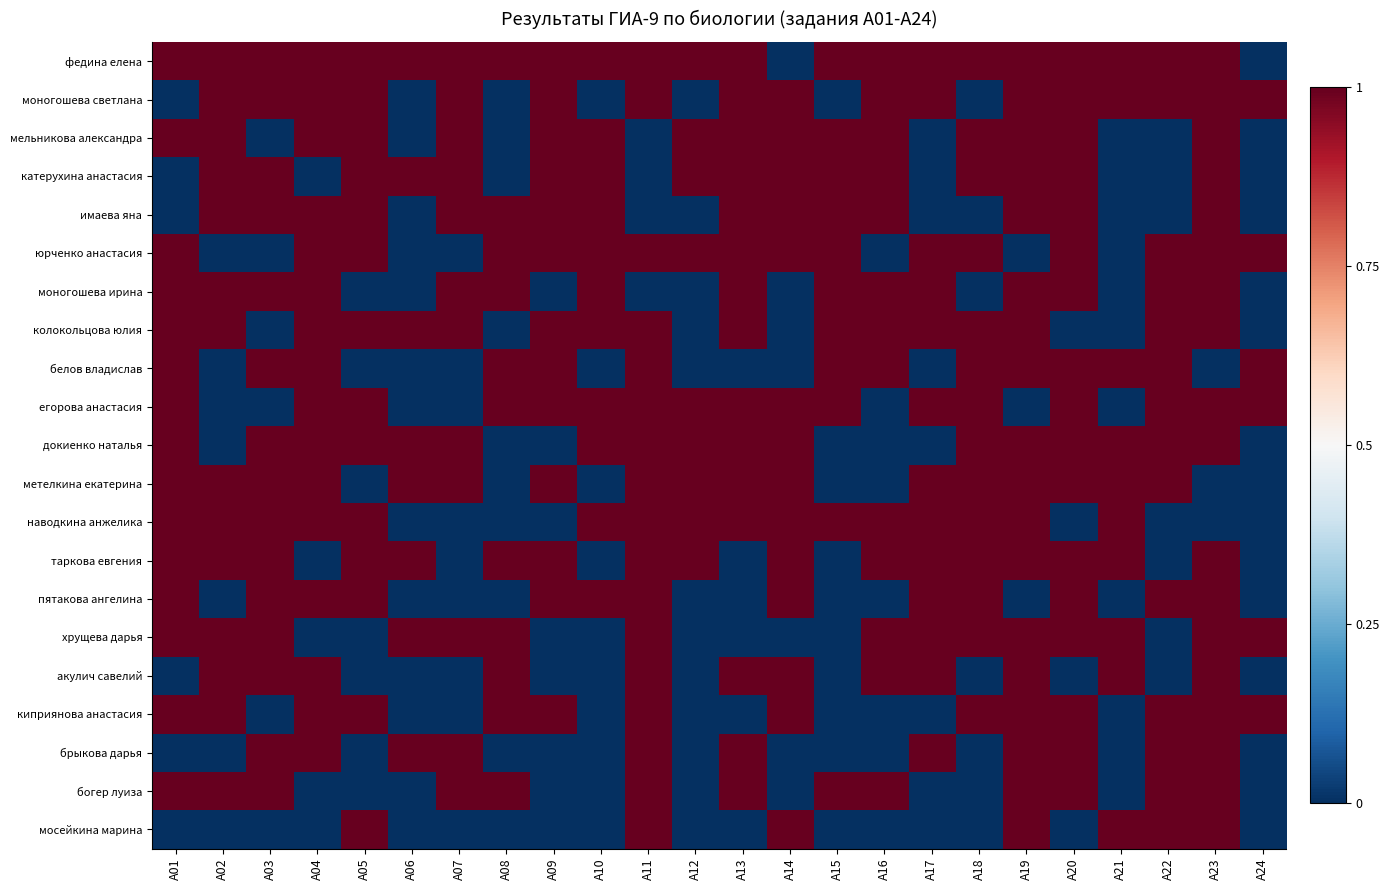

Reading left to right, list all the values displayed in this chart.

федина елена: A01=1	A02=1	A03=1	A04=1	A05=1	A06=1	A07=1	A08=1	A09=1	A10=1	A11=1	A12=1	A13=1	A14=0	A15=1	A16=1	A17=1	A18=1	A19=1	A20=1	A21=1	A22=1	A23=1	A24=0
моногошева светлана: A01=0	A02=1	A03=1	A04=1	A05=1	A06=0	A07=1	A08=0	A09=1	A10=0	A11=1	A12=0	A13=1	A14=1	A15=0	A16=1	A17=1	A18=0	A19=1	A20=1	A21=1	A22=1	A23=1	A24=1
мельникова александра: A01=1	A02=1	A03=0	A04=1	A05=1	A06=0	A07=1	A08=0	A09=1	A10=1	A11=0	A12=1	A13=1	A14=1	A15=1	A16=1	A17=0	A18=1	A19=1	A20=1	A21=0	A22=0	A23=1	A24=0
катерухина анастасия: A01=0	A02=1	A03=1	A04=0	A05=1	A06=1	A07=1	A08=0	A09=1	A10=1	A11=0	A12=1	A13=1	A14=1	A15=1	A16=1	A17=0	A18=1	A19=1	A20=1	A21=0	A22=0	A23=1	A24=0
имаева яна: A01=0	A02=1	A03=1	A04=1	A05=1	A06=0	A07=1	A08=1	A09=1	A10=1	A11=0	A12=0	A13=1	A14=1	A15=1	A16=1	A17=0	A18=0	A19=1	A20=1	A21=0	A22=0	A23=1	A24=0
юрченко анастасия: A01=1	A02=0	A03=0	A04=1	A05=1	A06=0	A07=0	A08=1	A09=1	A10=1	A11=1	A12=1	A13=1	A14=1	A15=1	A16=0	A17=1	A18=1	A19=0	A20=1	A21=0	A22=1	A23=1	A24=1
моногошева ирина: A01=1	A02=1	A03=1	A04=1	A05=0	A06=0	A07=1	A08=1	A09=0	A10=1	A11=0	A12=0	A13=1	A14=0	A15=1	A16=1	A17=1	A18=0	A19=1	A20=1	A21=0	A22=1	A23=1	A24=0
колокольцова юлия: A01=1	A02=1	A03=0	A04=1	A05=1	A06=1	A07=1	A08=0	A09=1	A10=1	A11=1	A12=0	A13=1	A14=0	A15=1	A16=1	A17=1	A18=1	A19=1	A20=0	A21=0	A22=1	A23=1	A24=0
белов владислав: A01=1	A02=0	A03=1	A04=1	A05=0	A06=0	A07=0	A08=1	A09=1	A10=0	A11=1	A12=0	A13=0	A14=0	A15=1	A16=1	A17=0	A18=1	A19=1	A20=1	A21=1	A22=1	A23=0	A24=1
егорова анастасия: A01=1	A02=0	A03=0	A04=1	A05=1	A06=0	A07=0	A08=1	A09=1	A10=1	A11=1	A12=1	A13=1	A14=1	A15=1	A16=0	A17=1	A18=1	A19=0	A20=1	A21=0	A22=1	A23=1	A24=1
докиенко наталья: A01=1	A02=0	A03=1	A04=1	A05=1	A06=1	A07=1	A08=0	A09=0	A10=1	A11=1	A12=1	A13=1	A14=1	A15=0	A16=0	A17=0	A18=1	A19=1	A20=1	A21=1	A22=1	A23=1	A24=0
метелкина екатерина: A01=1	A02=1	A03=1	A04=1	A05=0	A06=1	A07=1	A08=0	A09=1	A10=0	A11=1	A12=1	A13=1	A14=1	A15=0	A16=0	A17=1	A18=1	A19=1	A20=1	A21=1	A22=1	A23=0	A24=0
наводкина анжелика: A01=1	A02=1	A03=1	A04=1	A05=1	A06=0	A07=0	A08=0	A09=0	A10=1	A11=1	A12=1	A13=1	A14=1	A15=1	A16=1	A17=1	A18=1	A19=1	A20=0	A21=1	A22=0	A23=0	A24=0
таркова евгения: A01=1	A02=1	A03=1	A04=0	A05=1	A06=1	A07=0	A08=1	A09=1	A10=0	A11=1	A12=1	A13=0	A14=1	A15=0	A16=1	A17=1	A18=1	A19=1	A20=1	A21=1	A22=0	A23=1	A24=0
пятакова ангелина: A01=1	A02=0	A03=1	A04=1	A05=1	A06=0	A07=0	A08=0	A09=1	A10=1	A11=1	A12=0	A13=0	A14=1	A15=0	A16=0	A17=1	A18=1	A19=0	A20=1	A21=0	A22=1	A23=1	A24=0
хрущева дарья: A01=1	A02=1	A03=1	A04=0	A05=0	A06=1	A07=1	A08=1	A09=0	A10=0	A11=1	A12=0	A13=0	A14=0	A15=0	A16=1	A17=1	A18=1	A19=1	A20=1	A21=1	A22=0	A23=1	A24=1
акулич савелий: A01=0	A02=1	A03=1	A04=1	A05=0	A06=0	A07=0	A08=1	A09=0	A10=0	A11=1	A12=0	A13=1	A14=1	A15=0	A16=1	A17=1	A18=0	A19=1	A20=0	A21=1	A22=0	A23=1	A24=0
киприянова анастасия: A01=1	A02=1	A03=0	A04=1	A05=1	A06=0	A07=0	A08=1	A09=1	A10=0	A11=1	A12=0	A13=0	A14=1	A15=0	A16=0	A17=0	A18=1	A19=1	A20=1	A21=0	A22=1	A23=1	A24=1
брыкова дарья: A01=0	A02=0	A03=1	A04=1	A05=0	A06=1	A07=1	A08=0	A09=0	A10=0	A11=1	A12=0	A13=1	A14=0	A15=0	A16=0	A17=1	A18=0	A19=1	A20=1	A21=0	A22=1	A23=1	A24=0
богер луиза: A01=1	A02=1	A03=1	A04=0	A05=0	A06=0	A07=1	A08=1	A09=0	A10=0	A11=1	A12=0	A13=1	A14=0	A15=1	A16=1	A17=0	A18=0	A19=1	A20=1	A21=0	A22=1	A23=1	A24=0
мосейкина марина: A01=0	A02=0	A03=0	A04=0	A05=1	A06=0	A07=0	A08=0	A09=0	A10=0	A11=1	A12=0	A13=0	A14=1	A15=0	A16=0	A17=0	A18=0	A19=1	A20=0	A21=1	A22=1	A23=1	A24=0